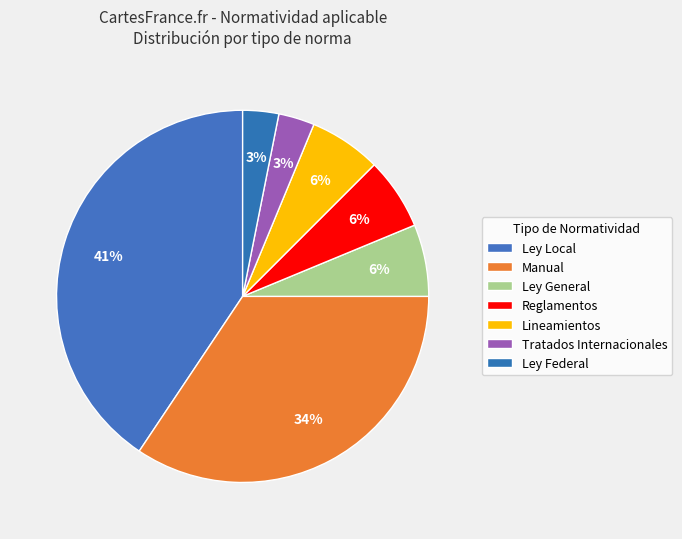

Count the number of slices in the pie.

7